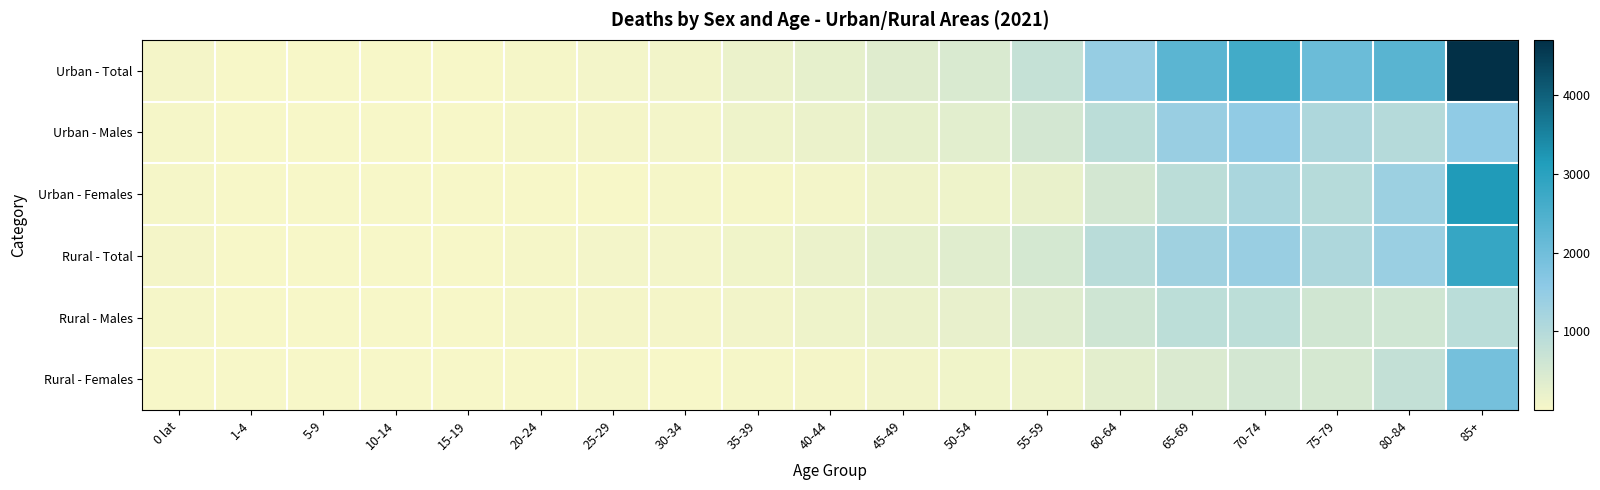

What is the total value across all series at 35-39?

554